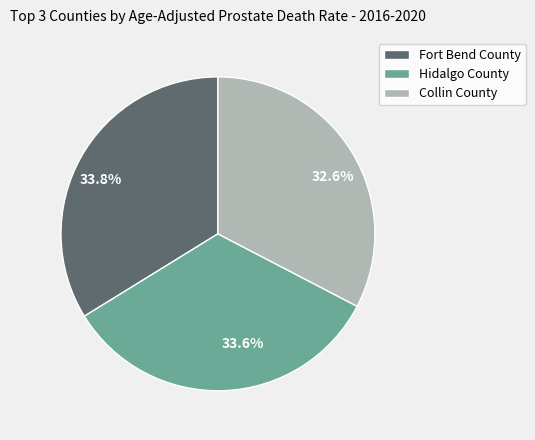

Combined, do 33.8% and 33.6% account for over 50%?

Yes